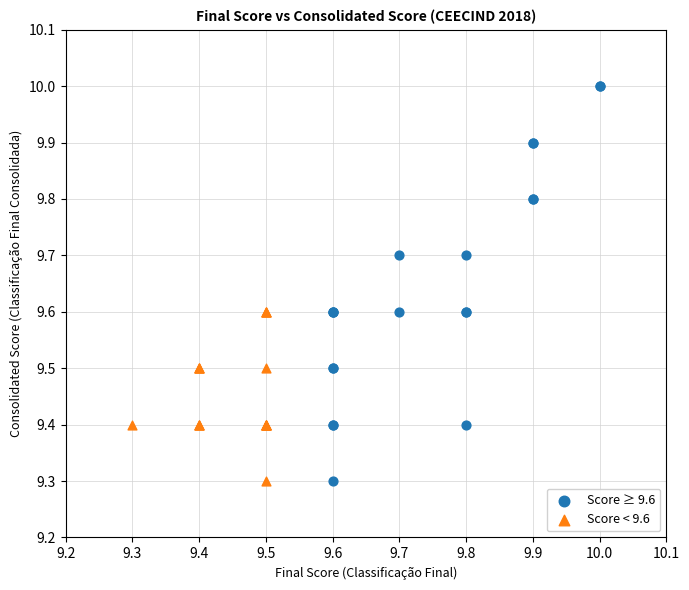

Which series reaches the maximum Y coordinate?

Score ≥ 9.6